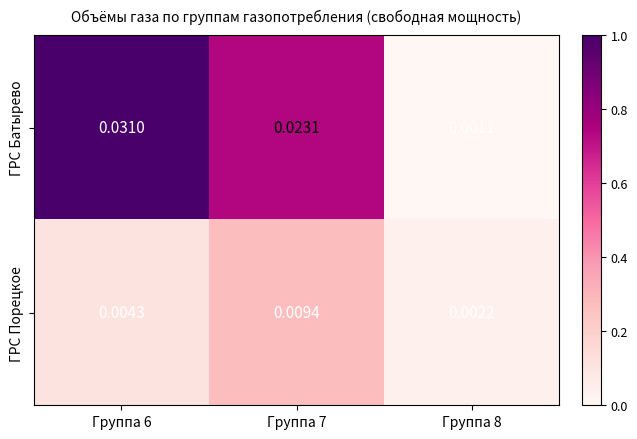

List the series in order of their peak value, highest first.

ГРС Батырево, ГРС Порецкое